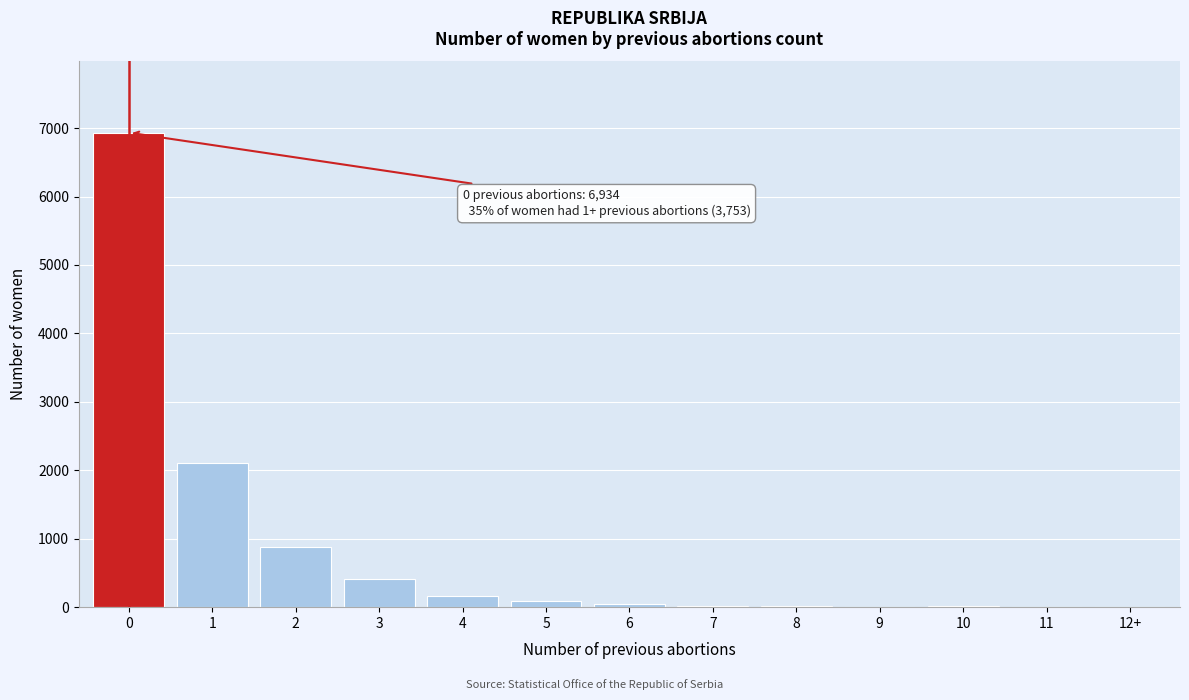

What is the maximum value shown in the chart?

6934